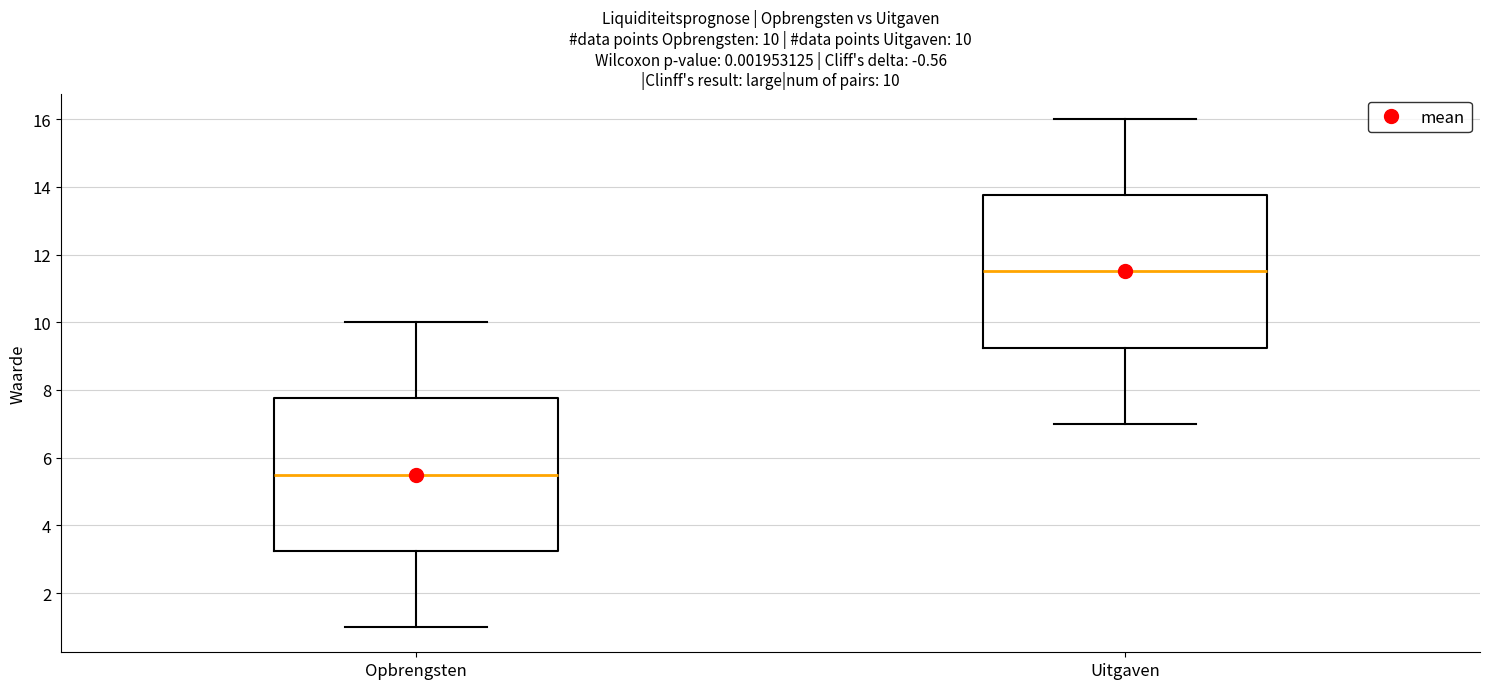

Which box's median line is the highest?

Uitgaven